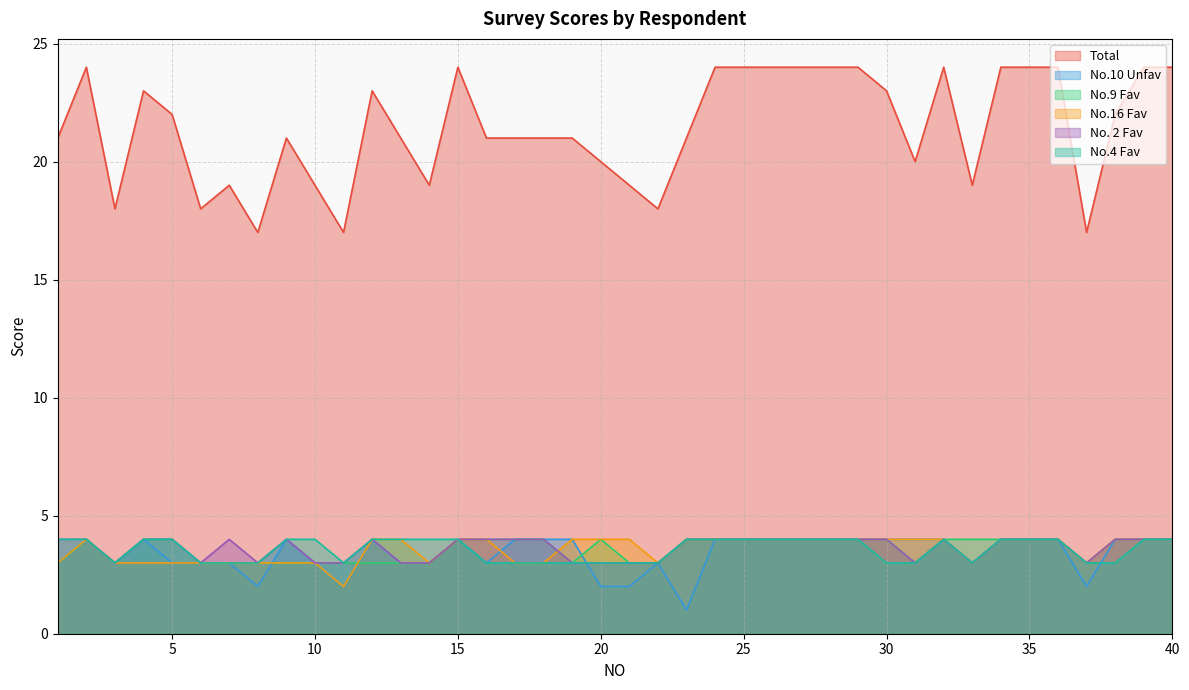

What is the sum of the No.4 Fav values at 40 and 17?

7